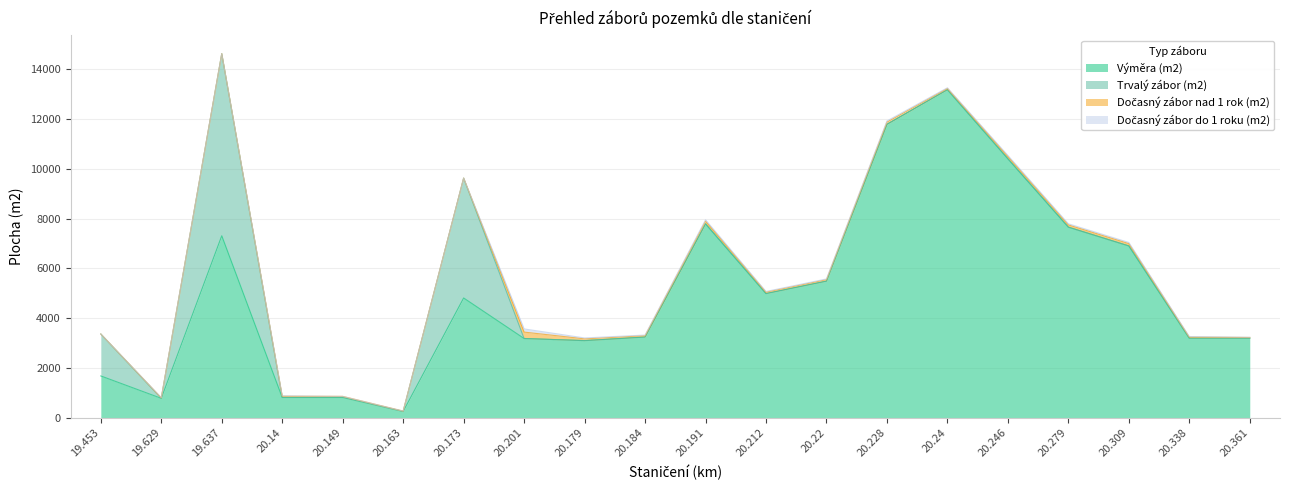

What is the label of the 11th point from the right?

20.184